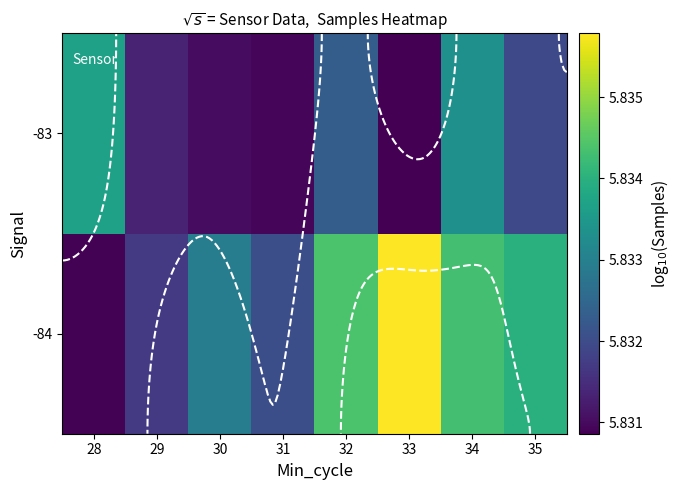

What is the sum of the -84 values at 32 and 30?

11.7